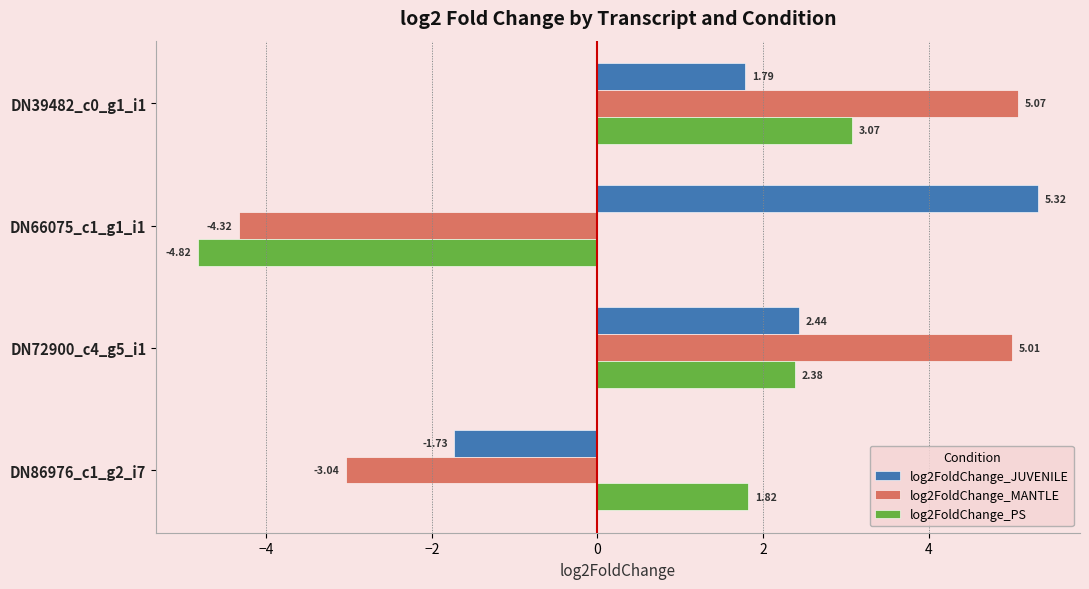

At which label does log2FoldChange_MANTLE reach its peak?

DN39482_c0_g1_i1